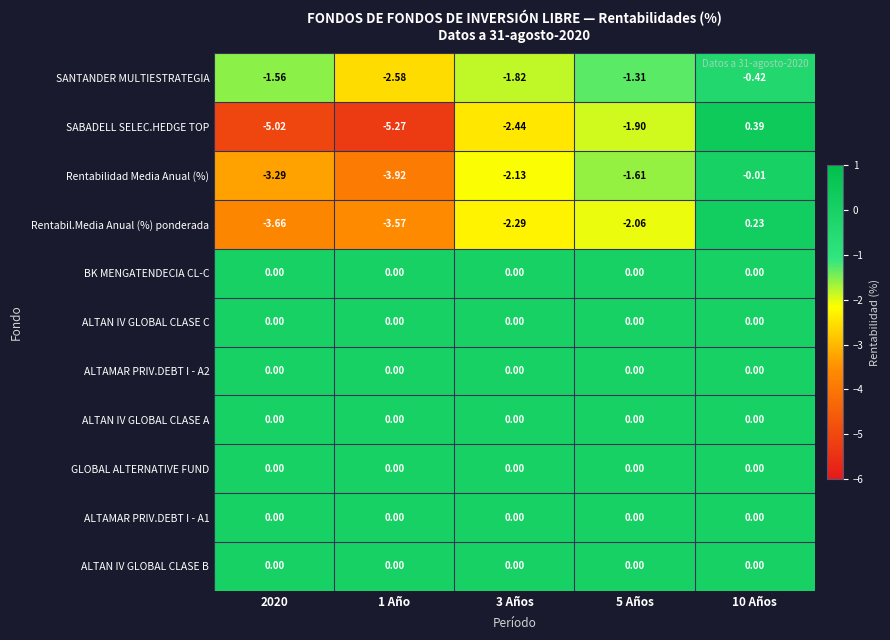

Which series changed the most between 3 Años and 10 Años?

SABADELL SELEC.HEDGE TOP